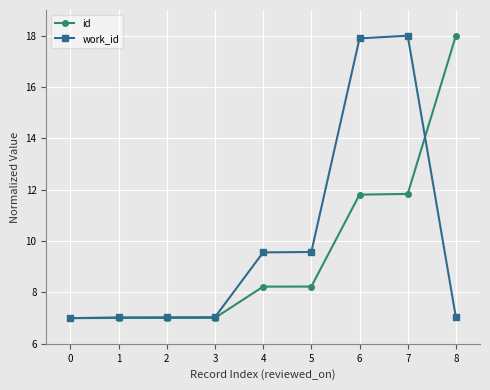

The value of work_id at 6 is 17.9. True or false?

True